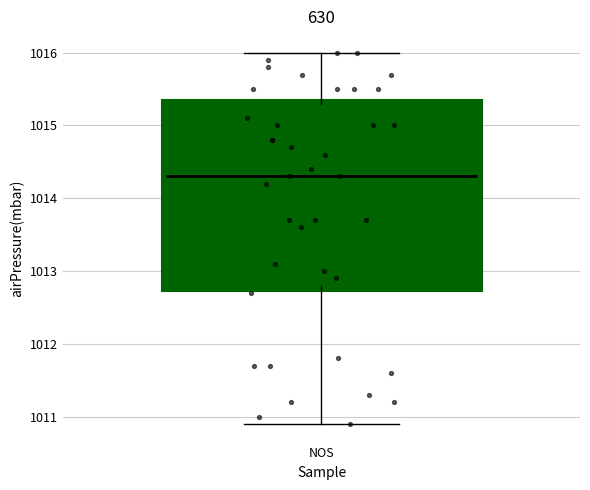

Where is the lower edge of the box for NOS on the y-axis? The values are not printed on the chart, so give them approximately, as read against the axis.

1012.8